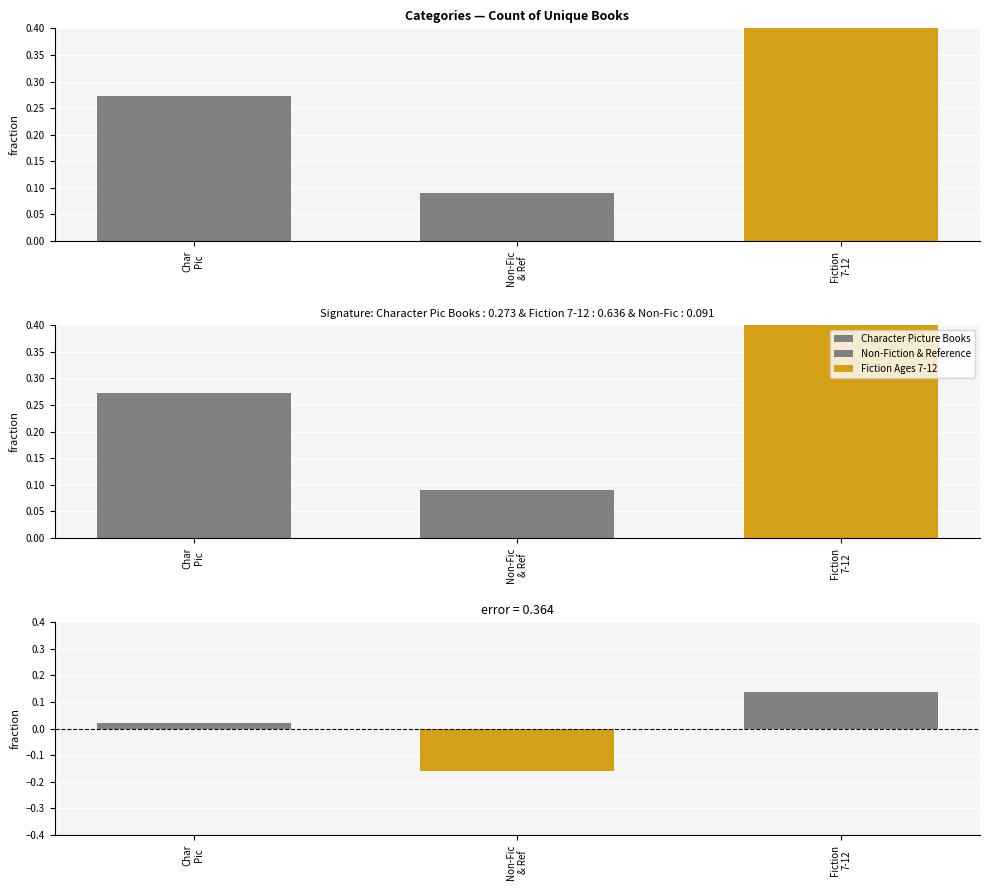

What value does the data have at Non-Fic & Ref?

-0.2